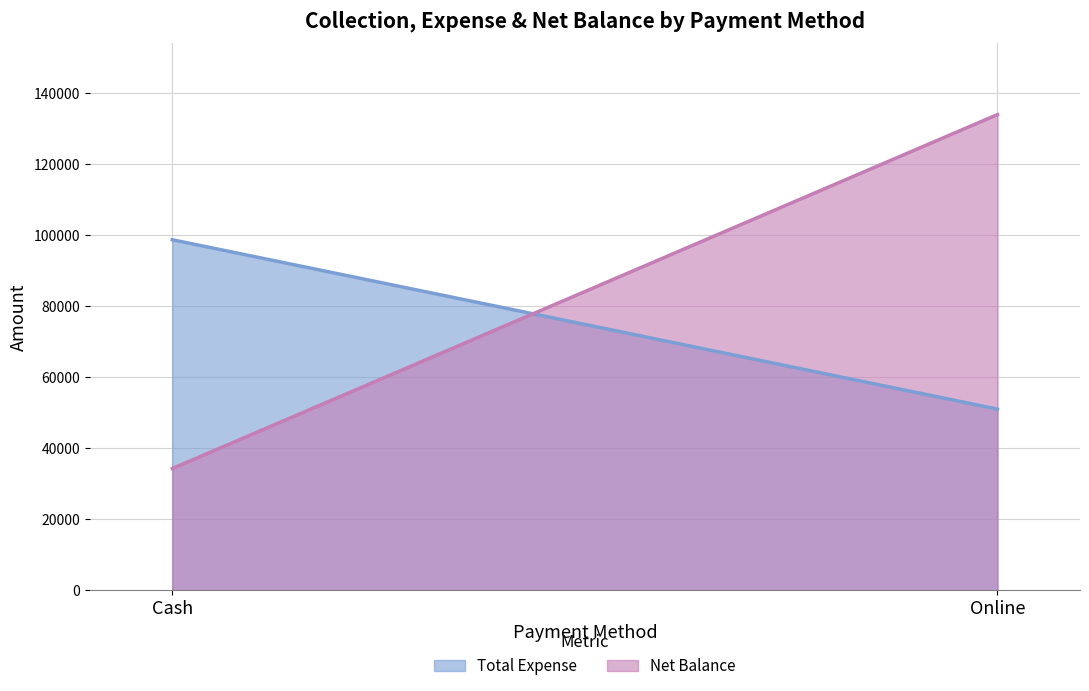

What is the total value across all series at Online?

185000